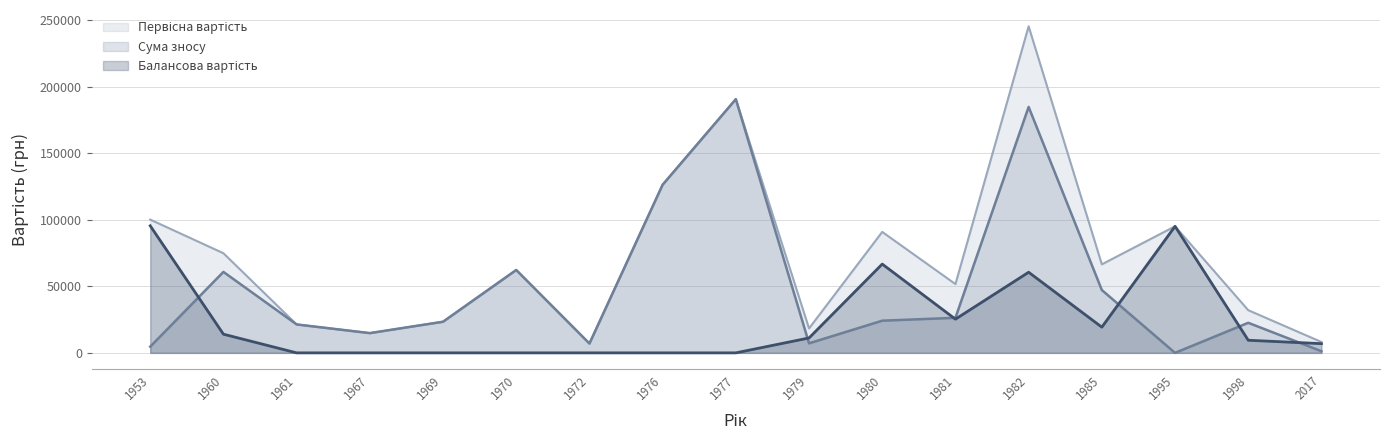

What are all the series names shown in the legend?

Первісна вартість, Сума зносу, Балансова вартість